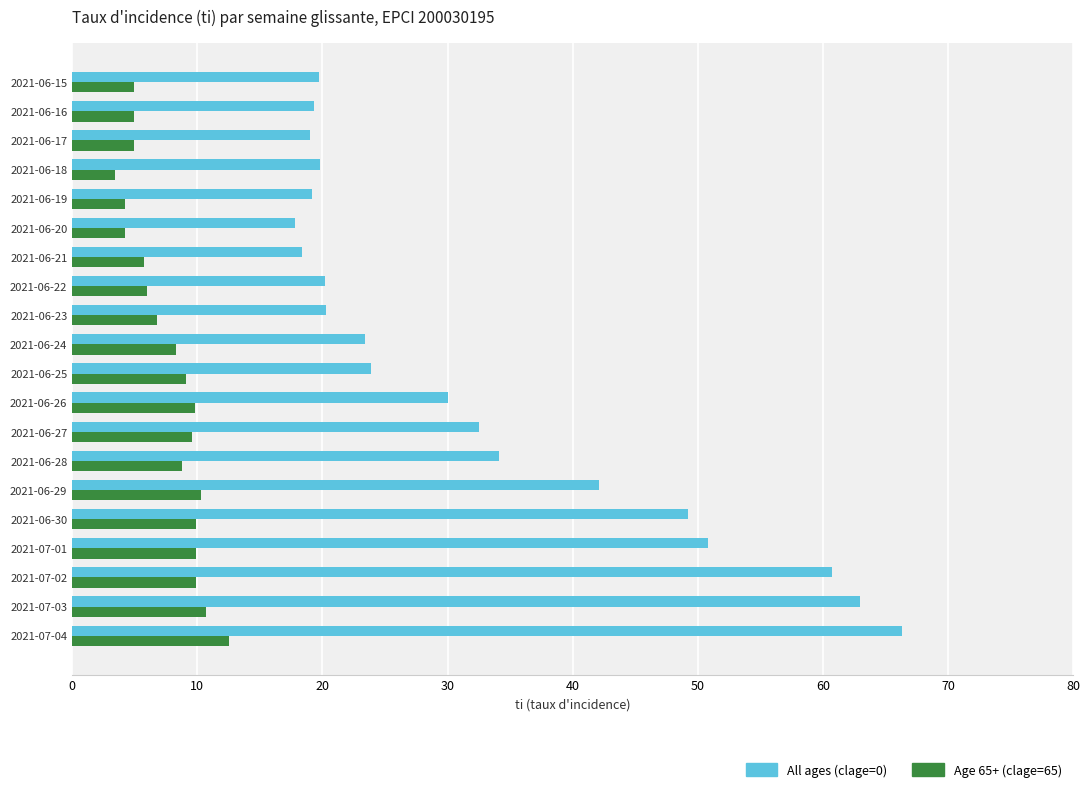

Which series has the widest spread of values?

All ages (clage=0)